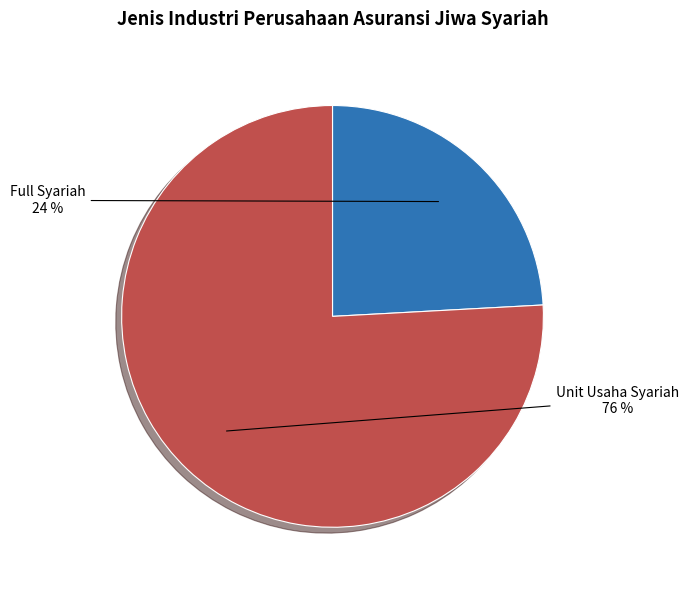

To the nearest percent, what percentage of the pie is Full Syariah?

24%